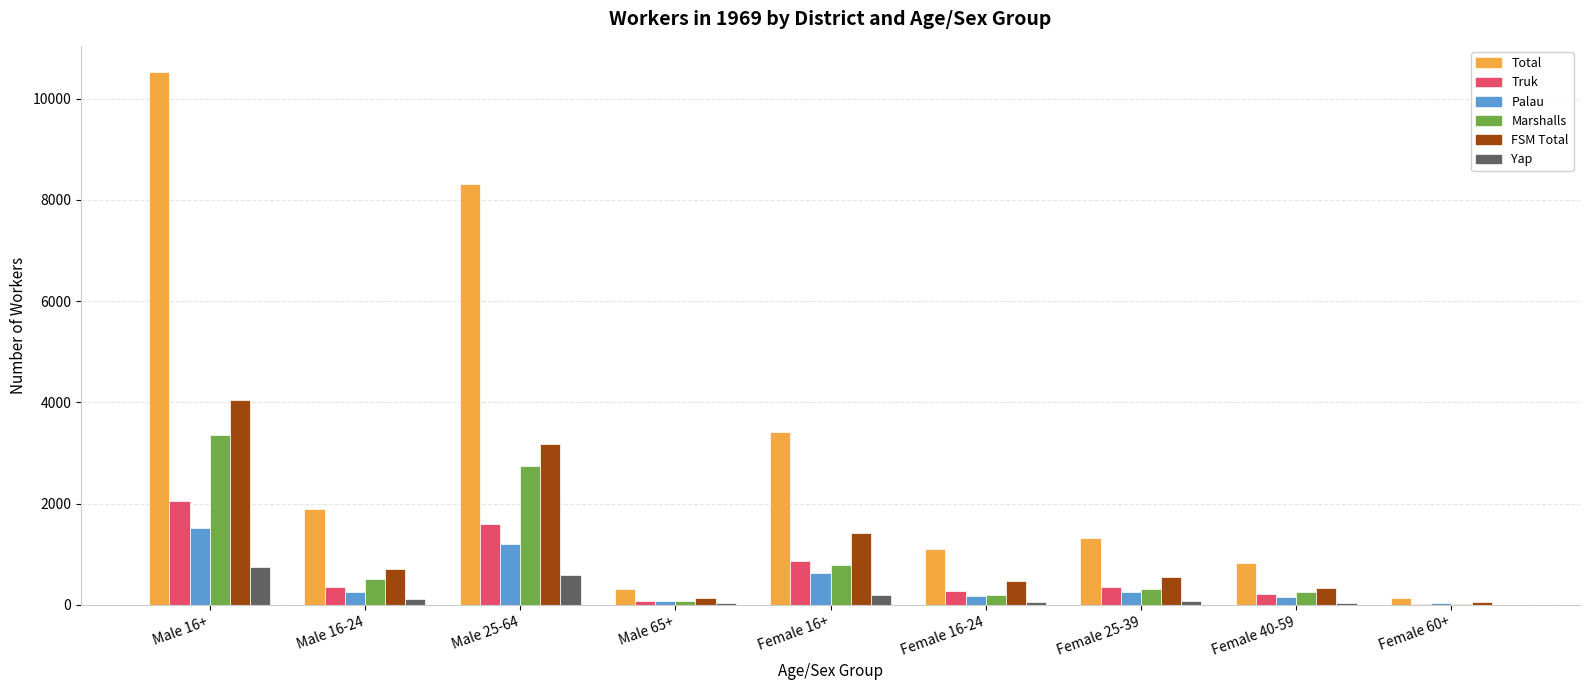

Where does the Yap series first go above 84?

Male 16+